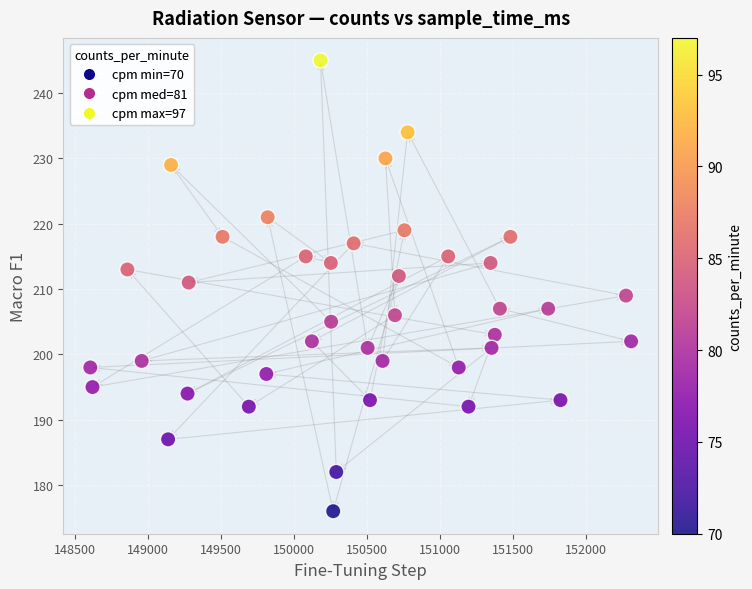

What is the range of X values (max minus min)?

3705